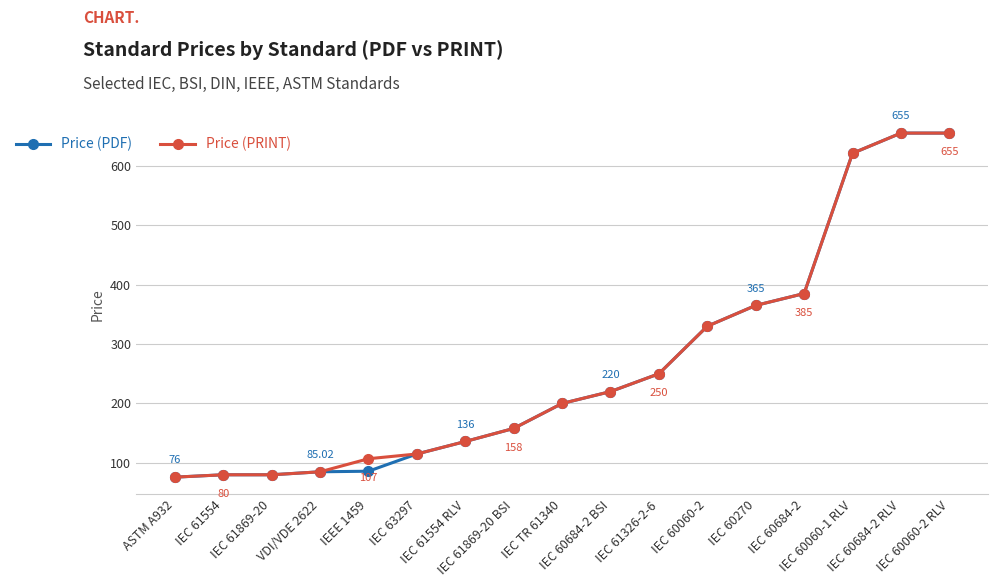

Which series changed the most between IEC 61554 and IEC TR 61340?

Price (PDF)